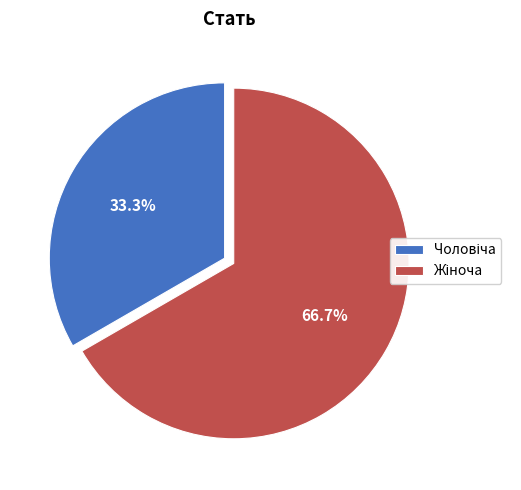

Is there a majority slice in this chart?

Yes